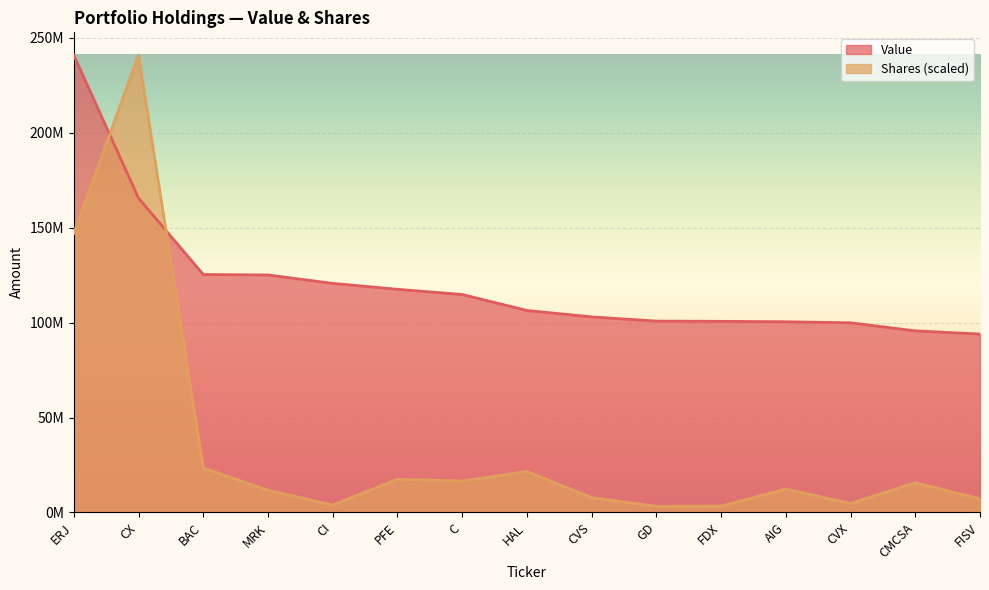

What is the maximum value for Value?

240831000.0